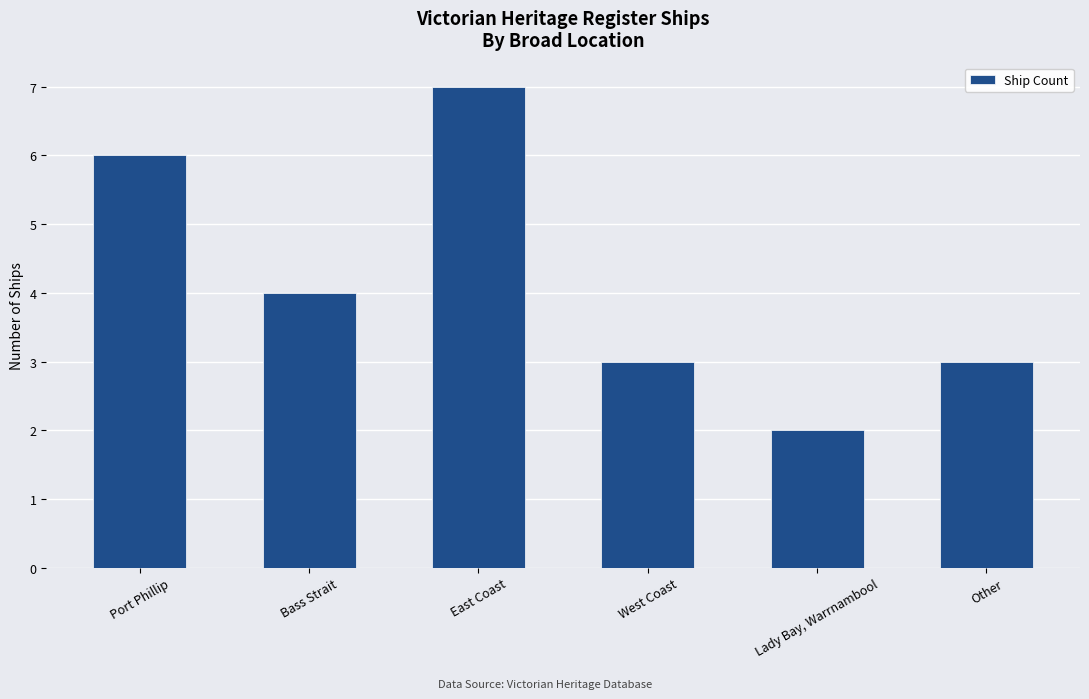

Which label corresponds to the largest value in the chart?

East Coast